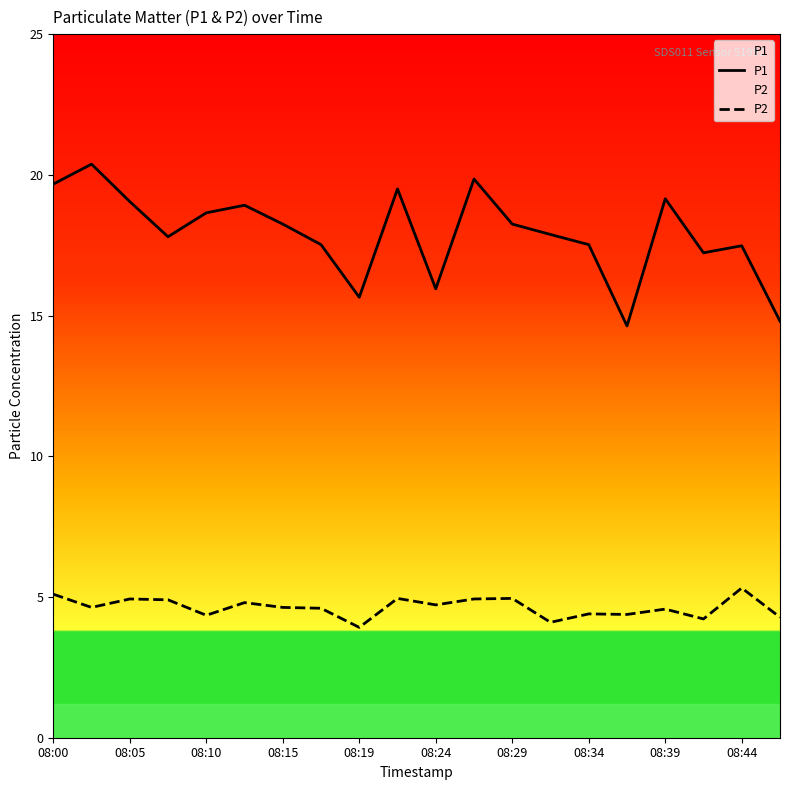

What is the greatest value displayed?

20.4